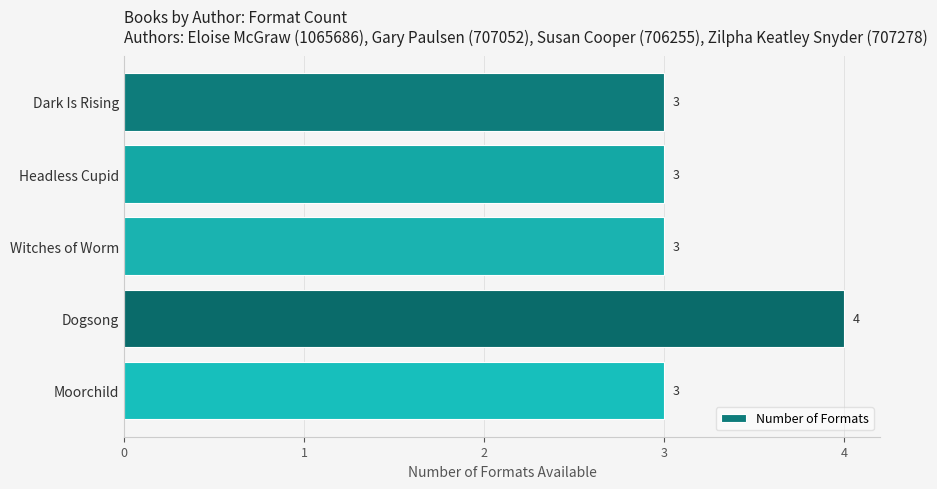

Count the values in the range 3 to 4.

5